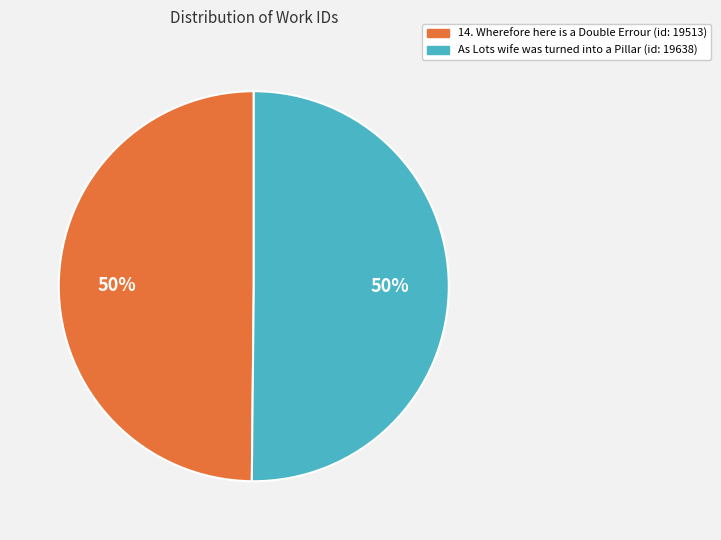

What percentage is the As Lots wife was turned into a Pillar slice, to the nearest percent?

50%